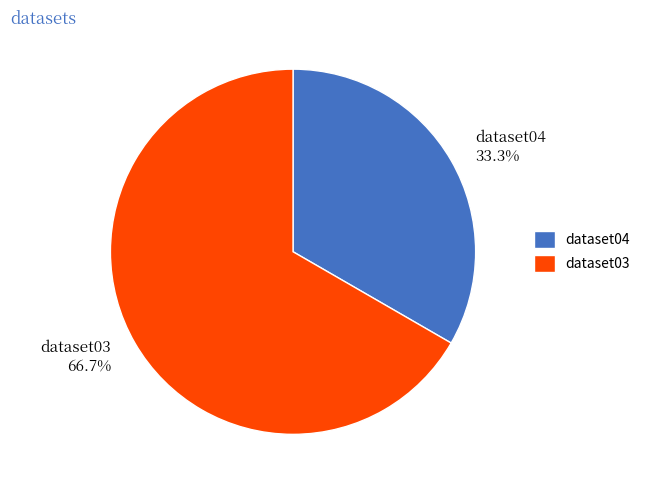

To the nearest percent, what portion does dataset04 represent?

33%